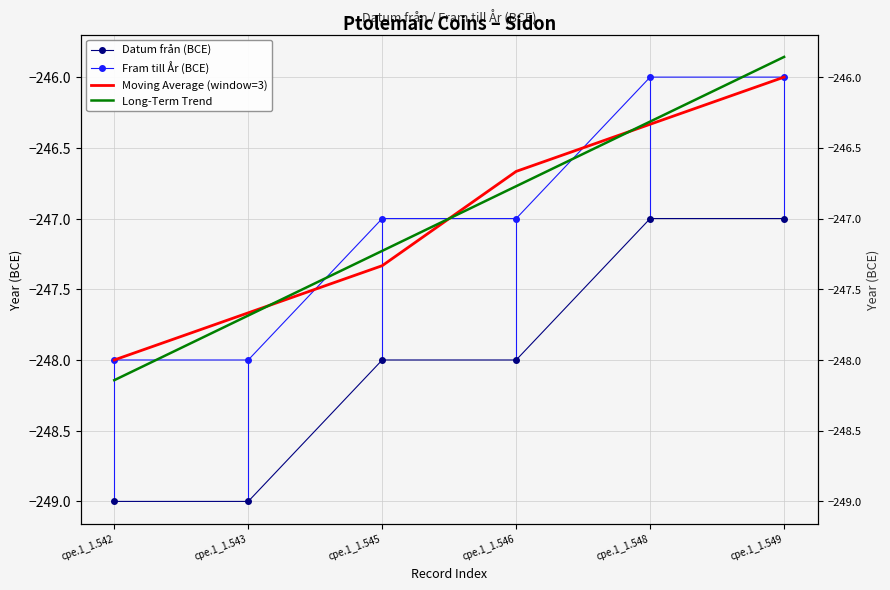

True or false: Fram till År (BCE) has more than 2 points higher than both neighbors.

False